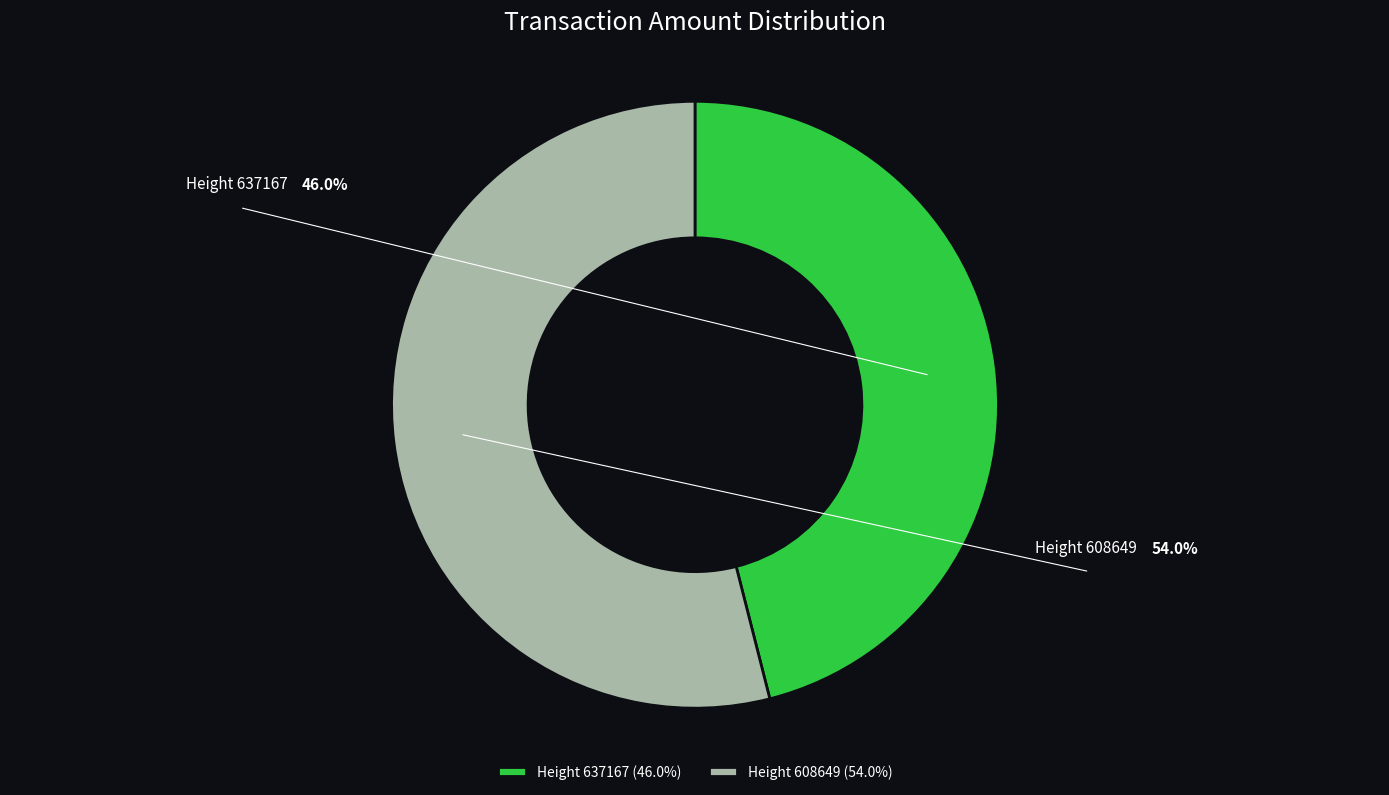

Does any single category account for the majority?

Yes